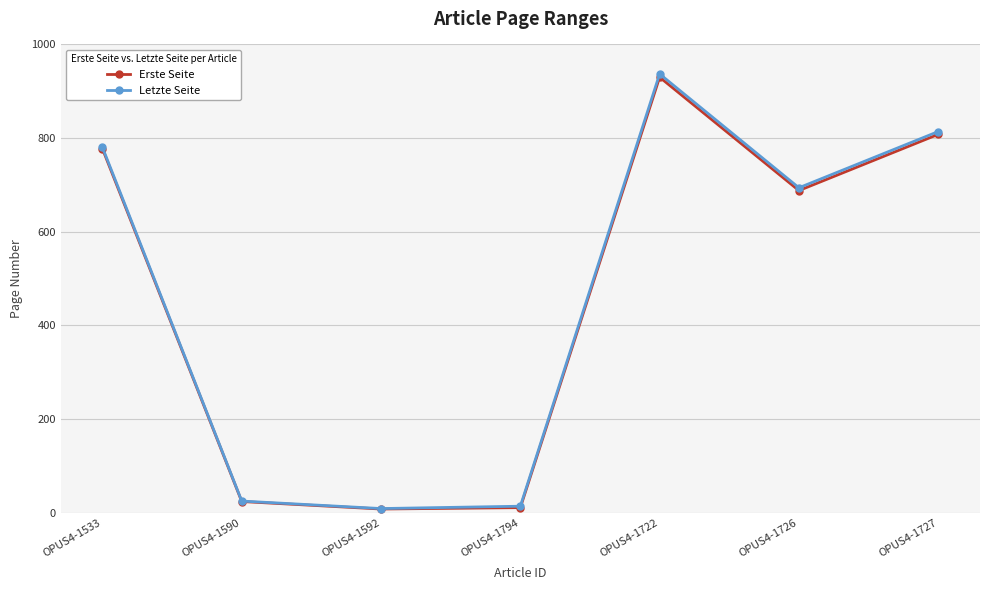

How many lines are shown in the chart?

2